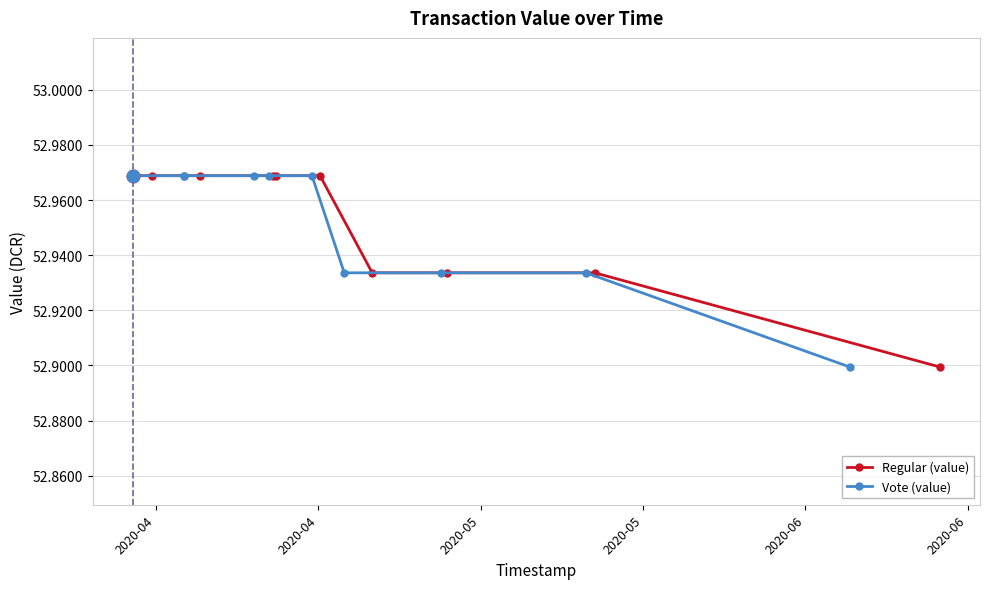

True or false: Vote (value) and Regular (value) intersect in this chart.

False